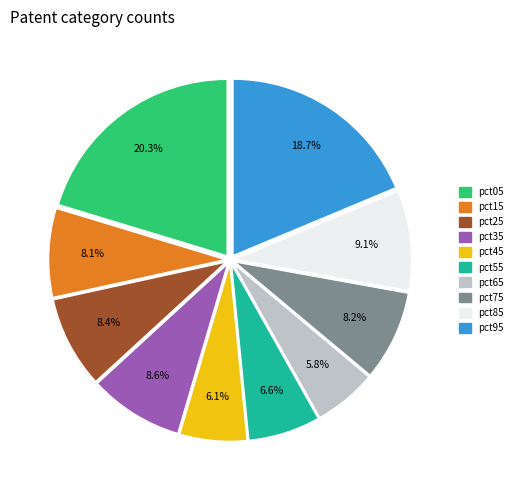

How many segments does this pie chart have?

10